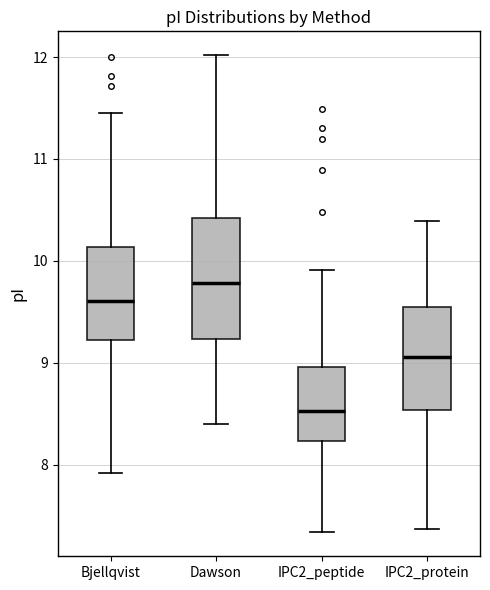

Where is the upper edge of the box for IPC2_peptide on the y-axis? The values are not printed on the chart, so give them approximately, as read against the axis.

9.0